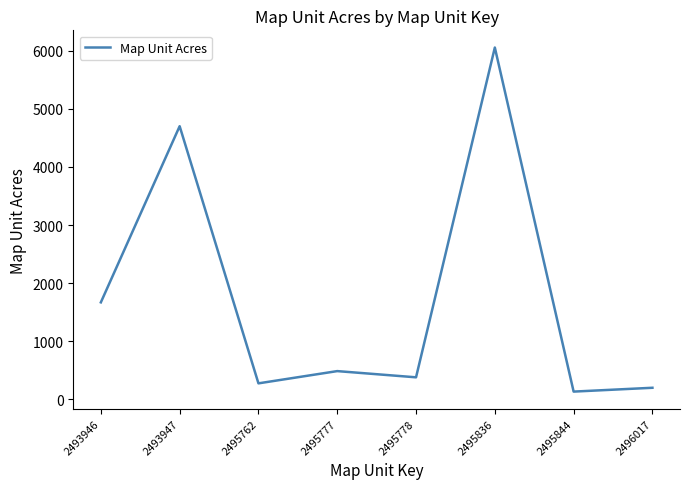

Where does the data first go above 484?

2493946